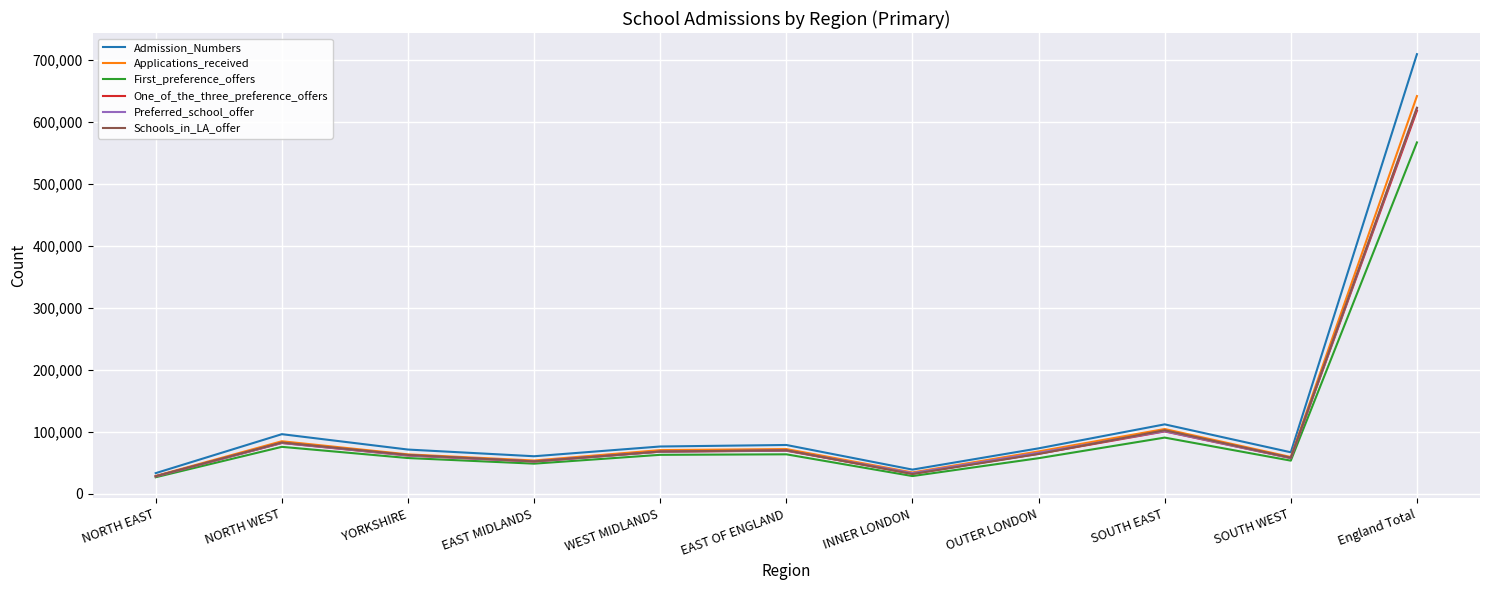

At which label is One_of_the_three_preference_offers closest to 323080?

SOUTH EAST